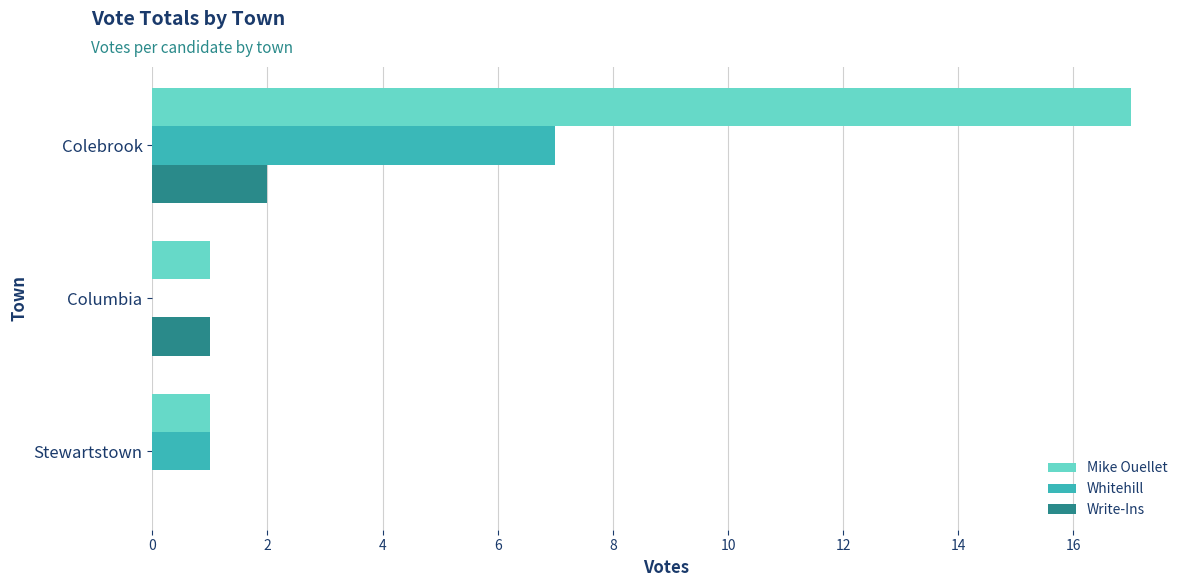

Which category has the highest value across all series?

Colebrook